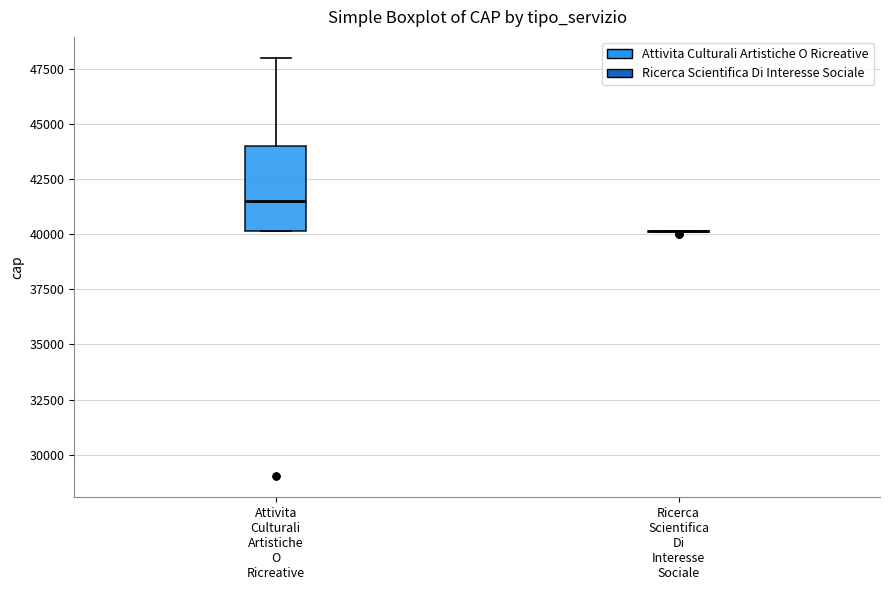

Where does the upper whisker of the box for Attivita Culturali Artistiche O Ricreative end on the y-axis? The values are not printed on the chart, so give them approximately, as read against the axis.

48000